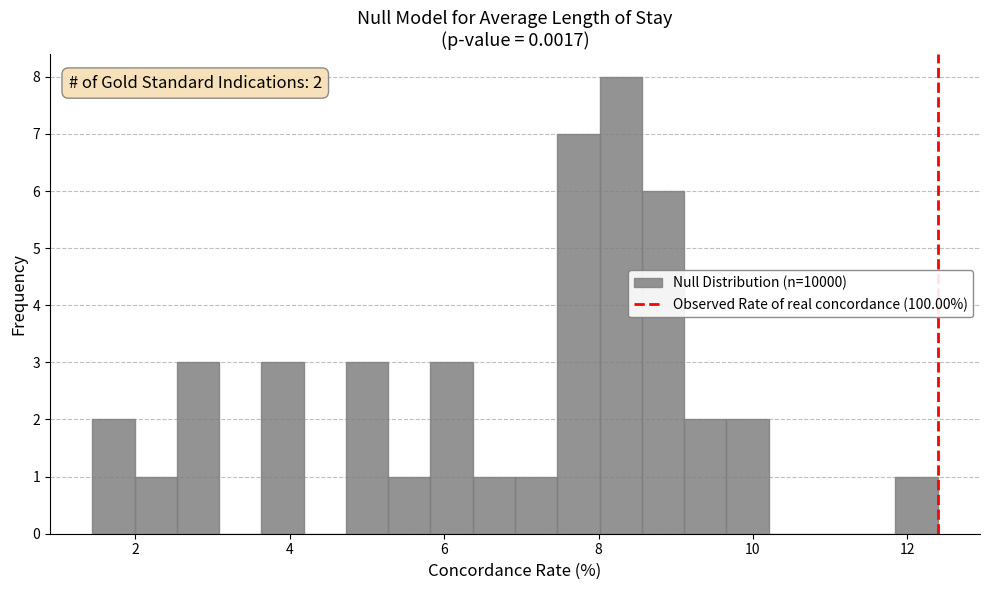

Read against the x-axis, roughly where is the centre of the tallest bar?

8.2